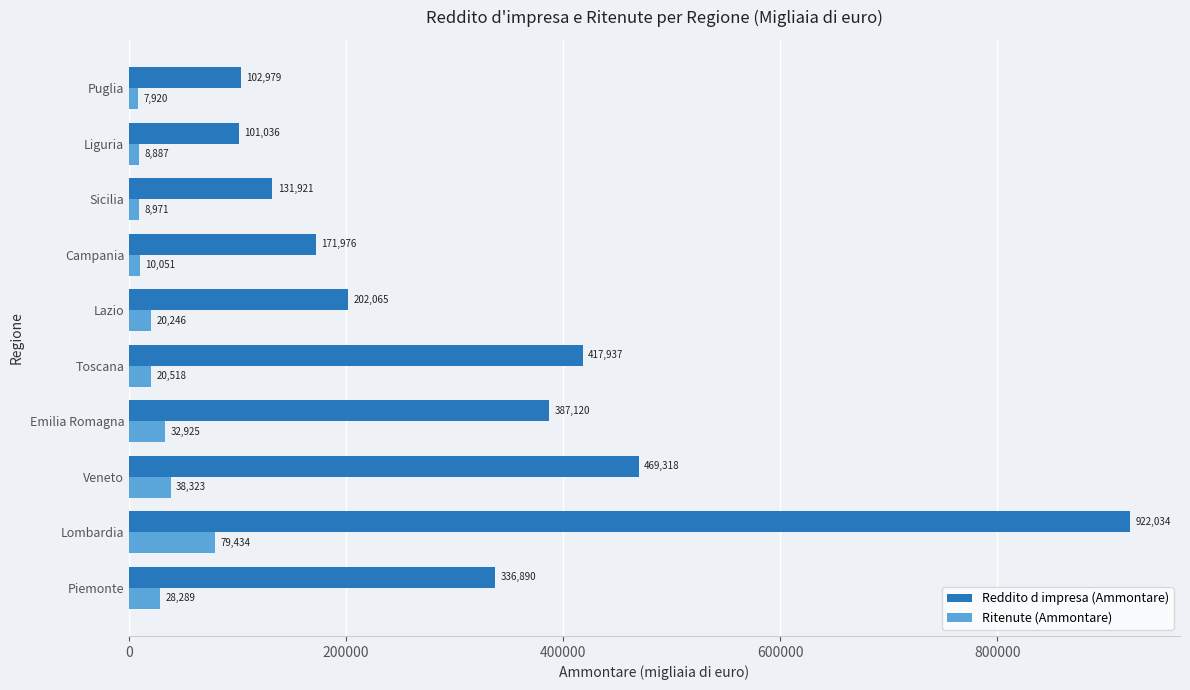

Rank the series by their maximum value, from highest to lowest.

Reddito d impresa (Ammontare), Ritenute (Ammontare)